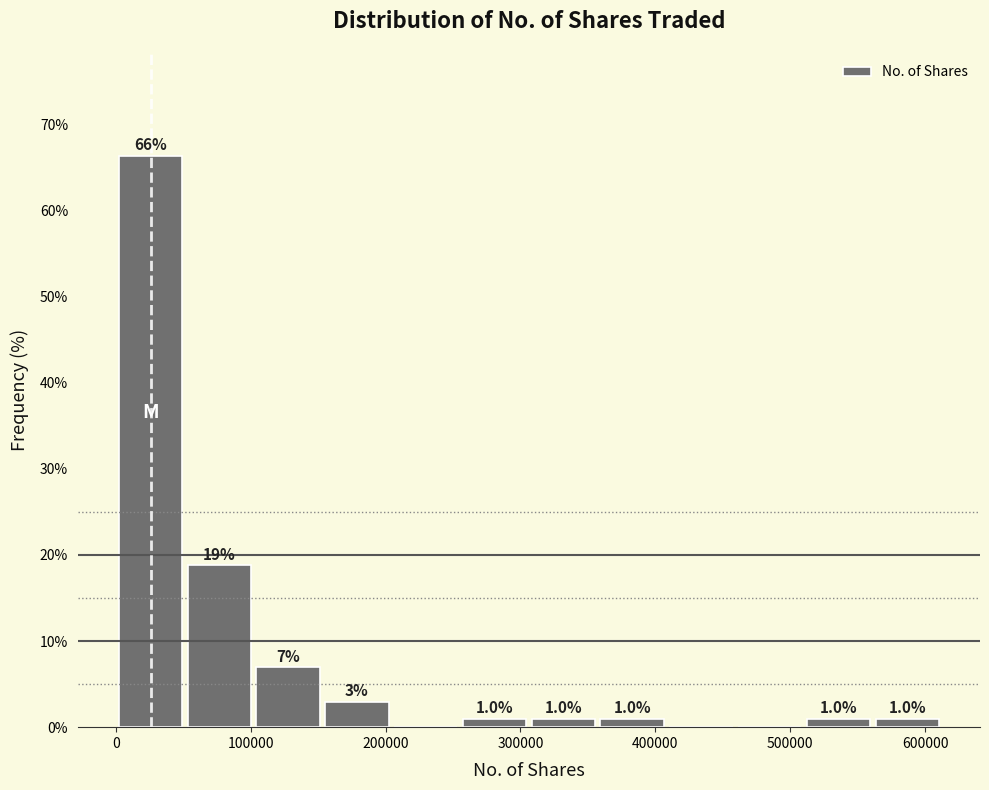

Over which range of the x-axis is the bar tallest?

0 to 50000